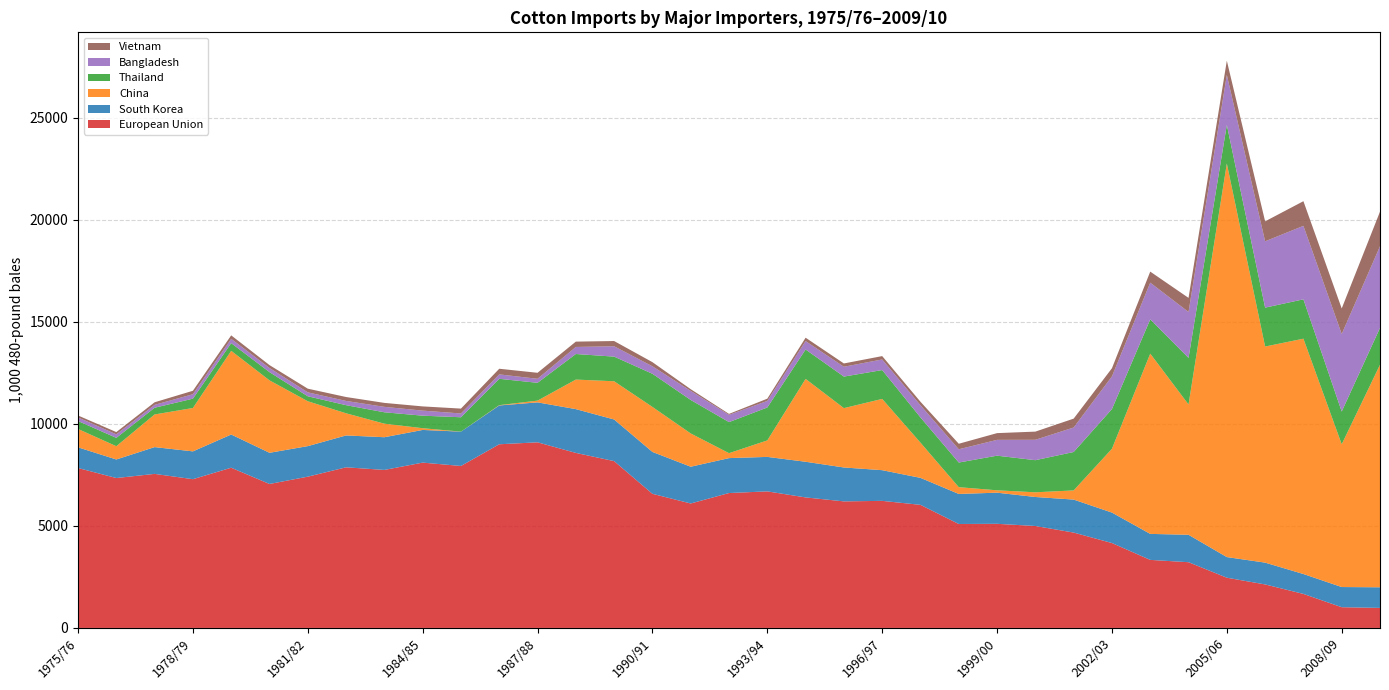

Reading right to left, transcribe all the data shown in this chart.

European Union: 982	1016	1667	2132	2461	3221	3334	4160	4673	4995	5102	5093	6031	6226	6201	6395	6691	6610	6098	6572	8173	8576	9095	8999	7936	8100	7742	7870	7412	7054	7850	7288	7548	7345	7836
South Korea: 1010	988	975	1068	1011	1343	1274	1492	1616	1421	1525	1472	1322	1504	1661	1747	1689	1711	1801	2052	2040	2145	1957	1901	1682	1601	1602	1562	1496	1527	1627	1363	1312	909	1013
China: 10903	6996	11530	10588	19284	6385	8832	3127	449	230	117	332	1725	3491	2908	4060	808	242	1630	2205	1873	1448	86	16	1	85	664	1085	2199	3550	4100	2125	1600	650	900
Thailand: 1806	1602	1928	1905	1892	2282	1678	1945	1882	1573	1696	1207	1236	1414	1545	1440	1613	1522	1641	1624	1207	1252	872	1290	703	614	558	397	243	402	376	457	329	409	389
Bangladesh: 4000	3800	3600	3250	2450	2250	1800	1600	1200	1000	775	650	597	519	482	413	322	356	444	367	507	346	197	217	186	247	266	208	193	205	212	217	142	173	176
Vietnam: 1695	1251	1208	978	694	690	540	400	435	400	330	270	170	165	161	165	110	46	83	202	257	261	294	276	239	207	194	192	180	140	170	170	125	110	95